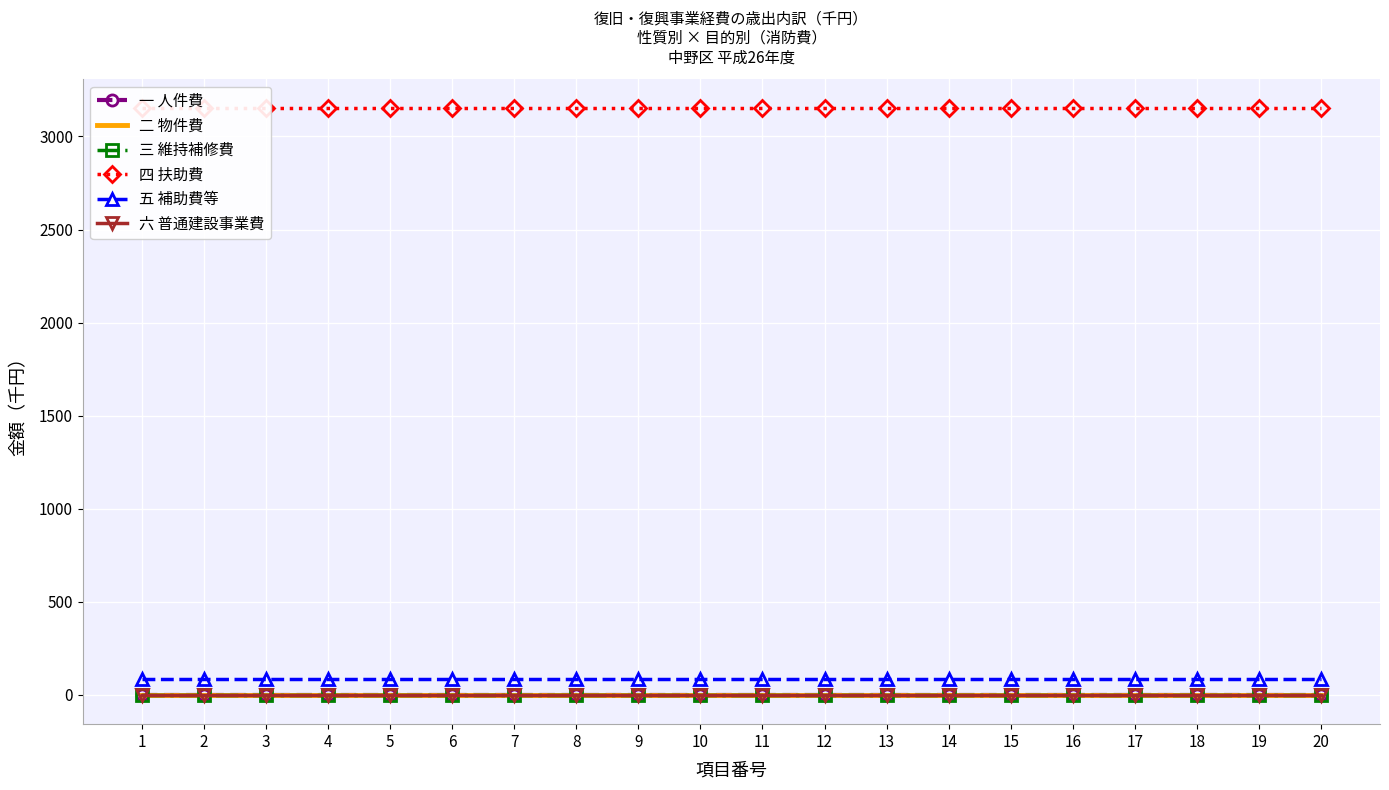

List the labels in order of 五 補助費等 value, smallest first.

1, 2, 3, 4, 5, 6, 7, 8, 9, 10, 11, 12, 13, 14, 15, 16, 17, 18, 19, 20